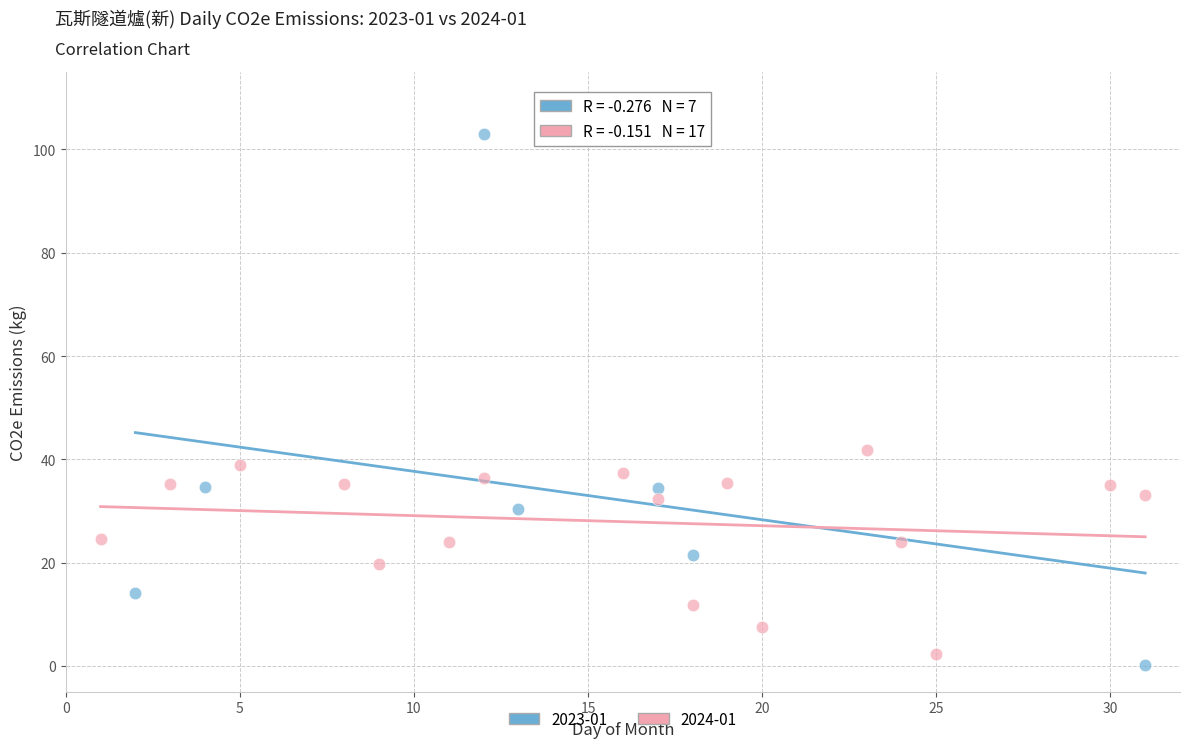

Which series contains the lowest Y value?

2023-01